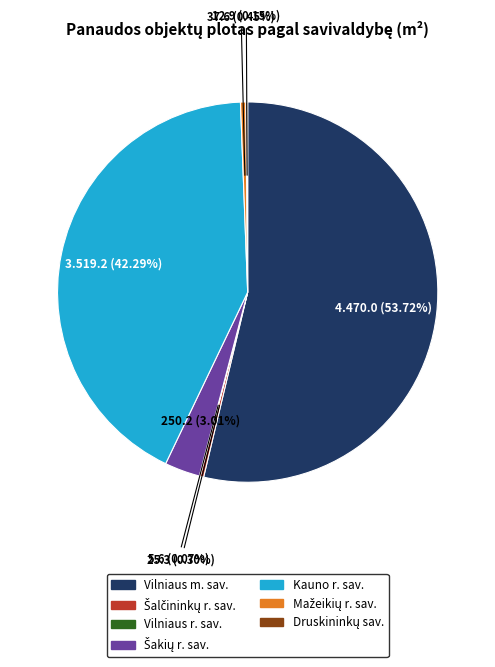

True or false: Kauno r. sav. accounts for 42% of the total.

True